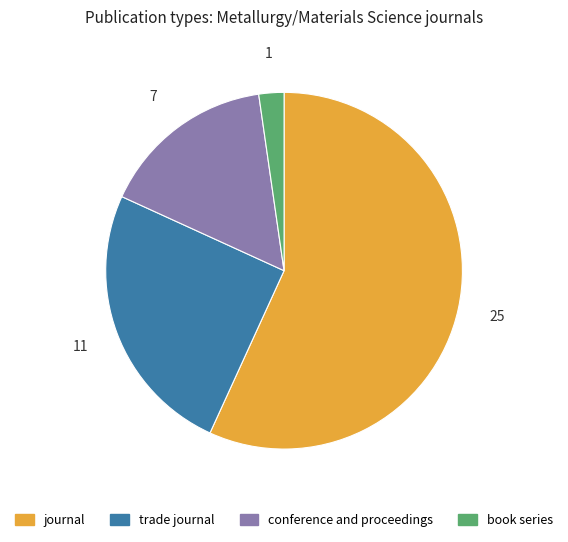

Rank the categories by value from highest to lowest.

journal, trade journal, conference and proceedings, book series